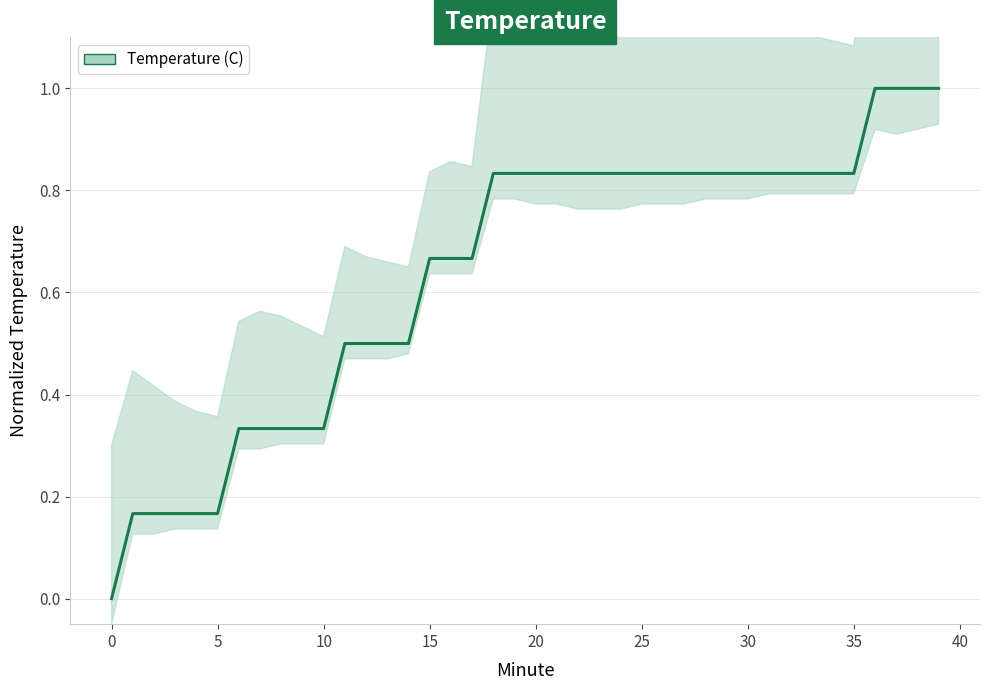

What is the average value?

0.6